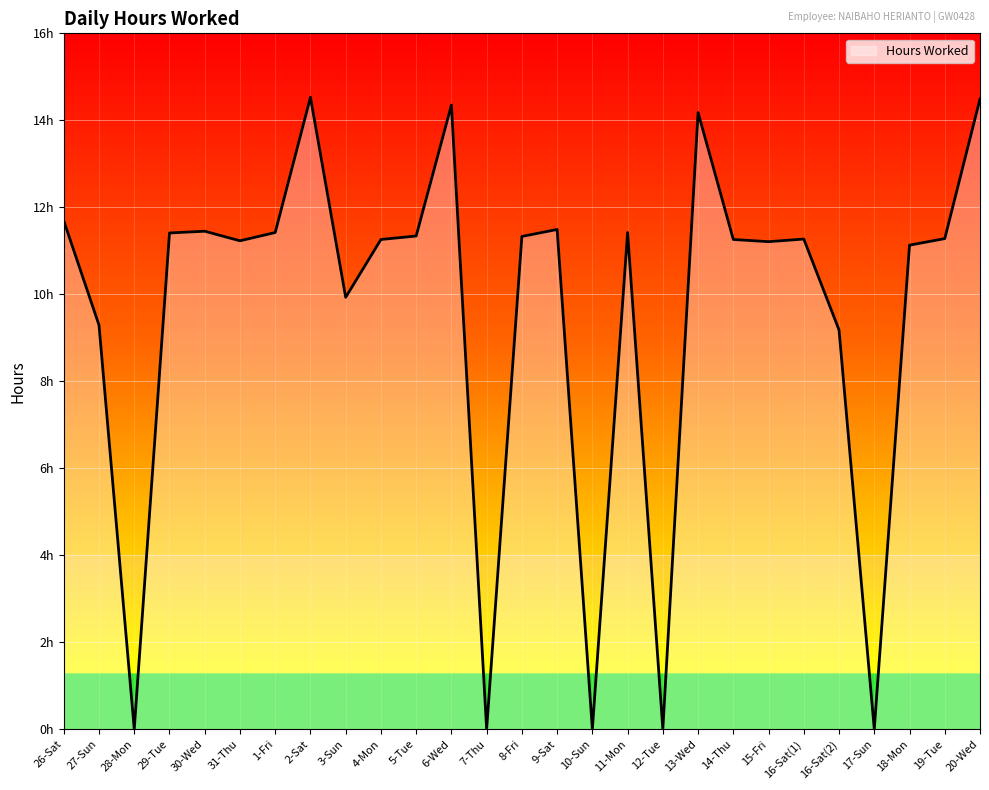

List the labels in order of value, smallest first.

28-Mon, 7-Thu, 10-Sun, 12-Tue, 17-Sun, 16-Sat(2), 27-Sun, 3-Sun, 18-Mon, 15-Fri, 31-Thu, 4-Mon, 14-Thu, 16-Sat(1), 19-Tue, 8-Fri, 5-Tue, 29-Tue, 1-Fri, 11-Mon, 30-Wed, 9-Sat, 26-Sat, 13-Wed, 6-Wed, 20-Wed, 2-Sat